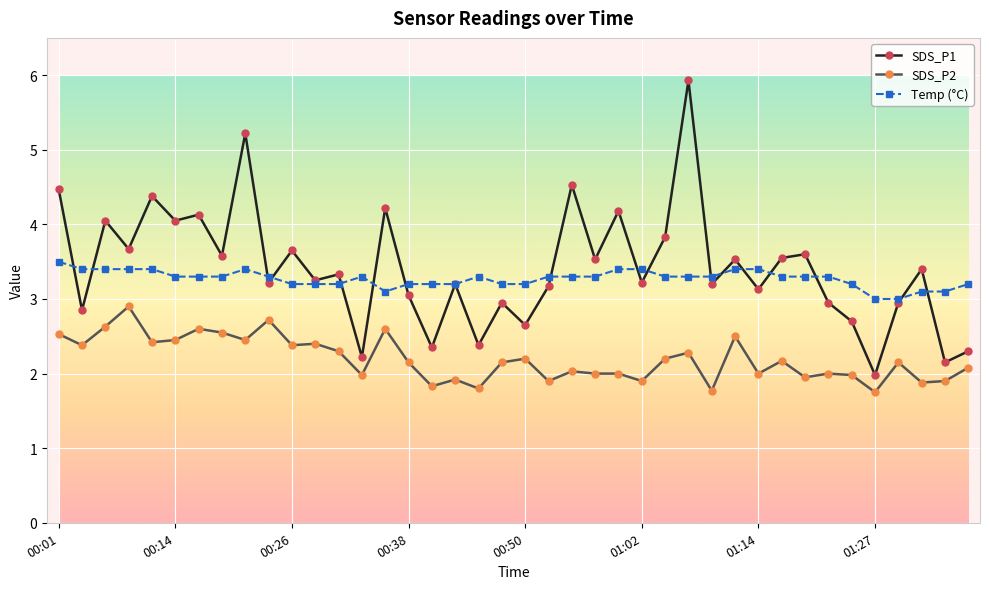

True or false: SDS_P1 and SDS_P2 cross at least once.

False